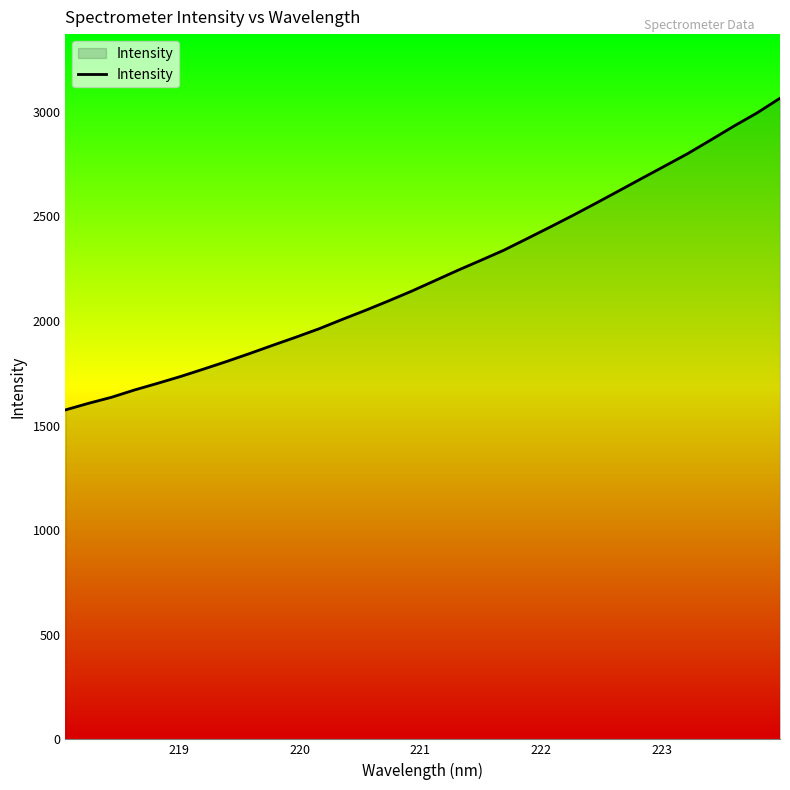

What is the difference between the maximum and minimum values?

1490.0